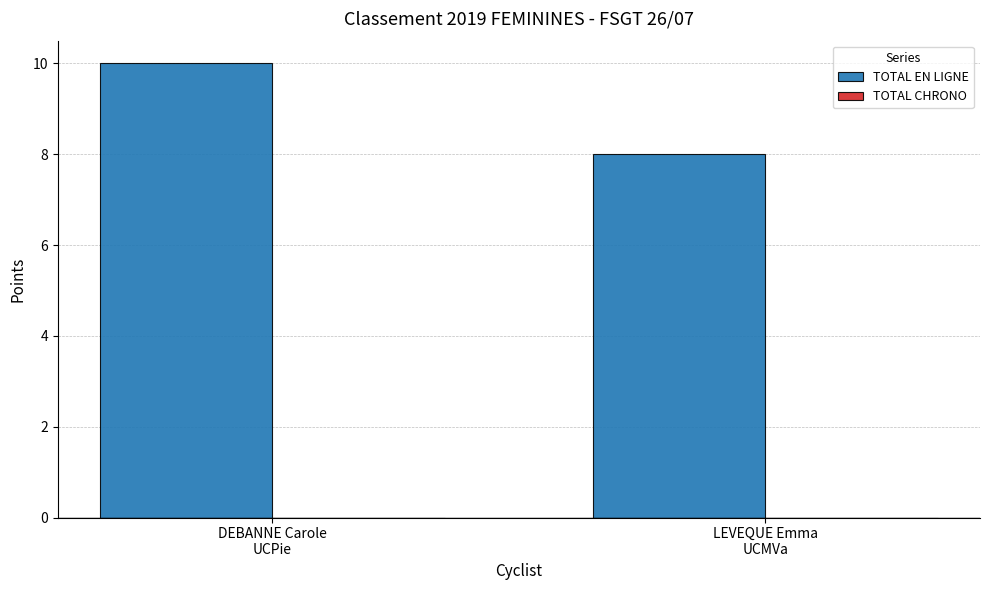

Reading right to left, extract all data points from this chart.

8	10